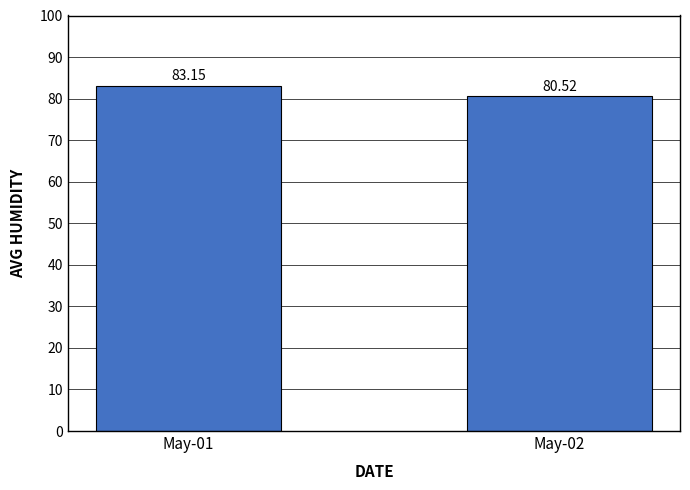

List the labels in order of value, smallest first.

May-02, May-01